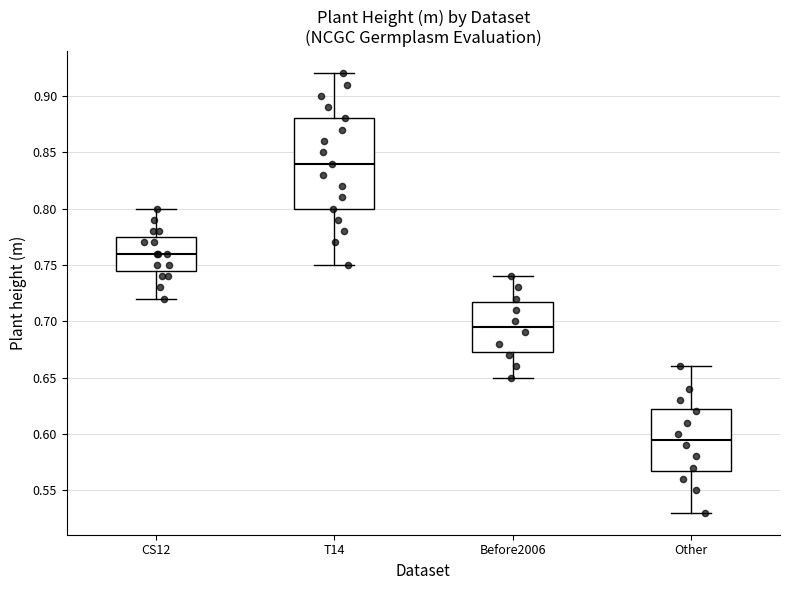

Reading left to right, transcribe this box plot: for each box, give where its median line is, the range the box spans, and where its two whiskers end, as read against the y-axis. The values are not printed on the chart, so give them approximately, as read against the axis.

CS12: median 0.760, box 0.745 to 0.775, whiskers 0.720 to 0.800
T14: median 0.840, box 0.800 to 0.880, whiskers 0.750 to 0.920
Before2006: median 0.695, box 0.675 to 0.720, whiskers 0.650 to 0.740
Other: median 0.595, box 0.570 to 0.625, whiskers 0.530 to 0.660